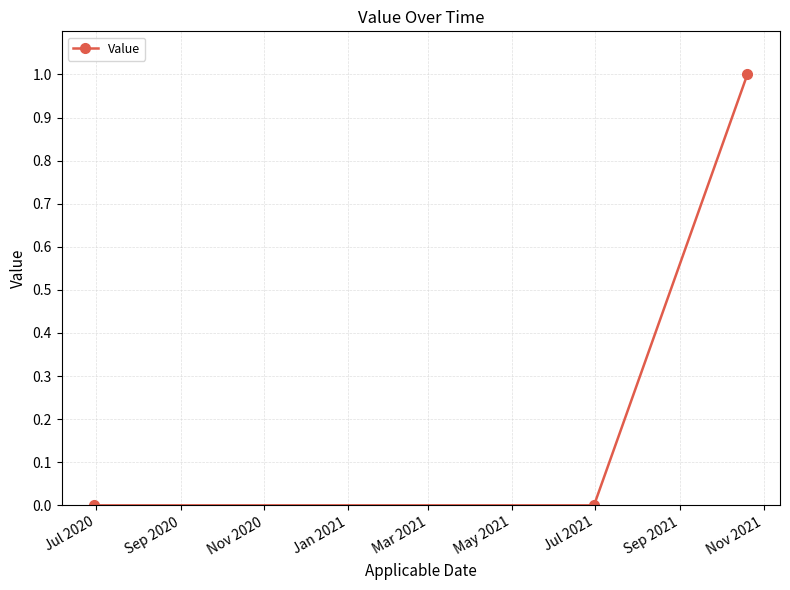

Reading left to right, extract all data points from this chart.

0	0	1